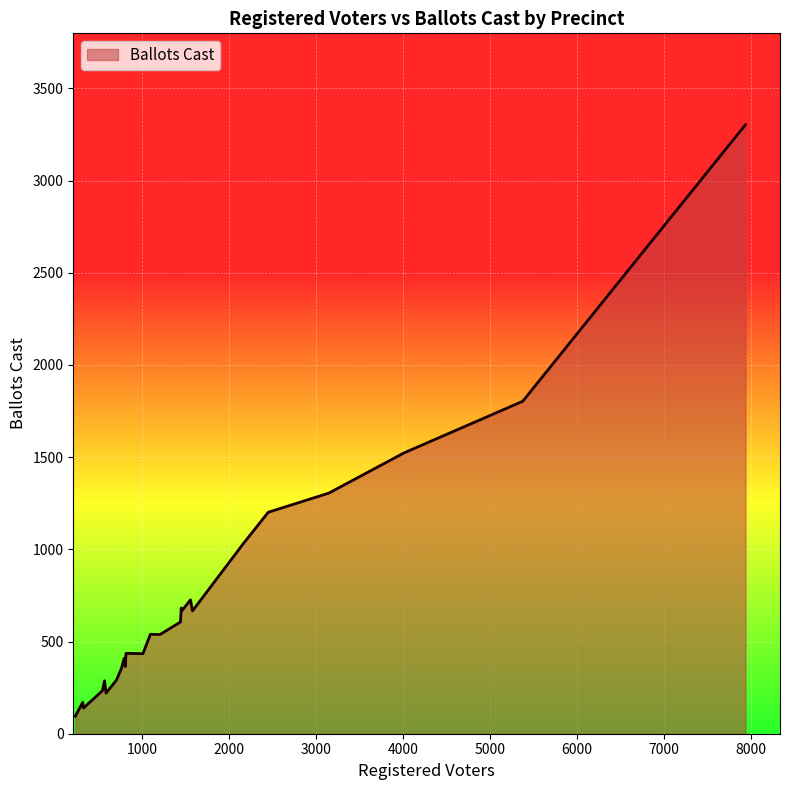

What is the difference between the maximum and second lowest values?

3164